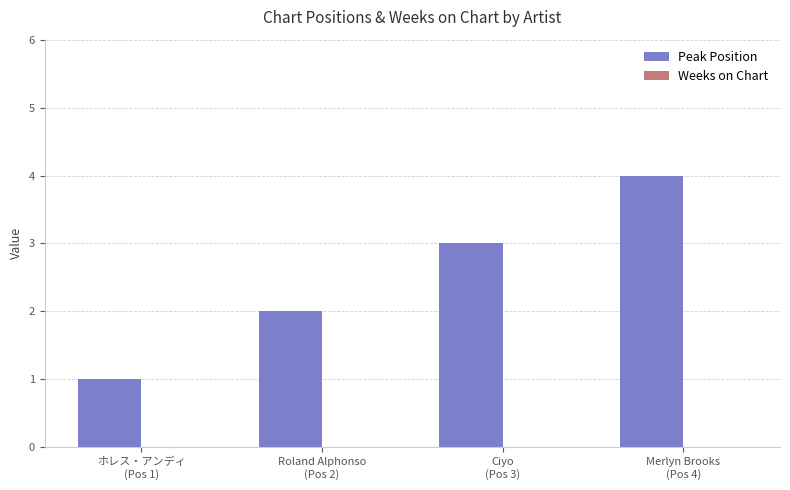

What is the difference between the maximum and minimum values?

3